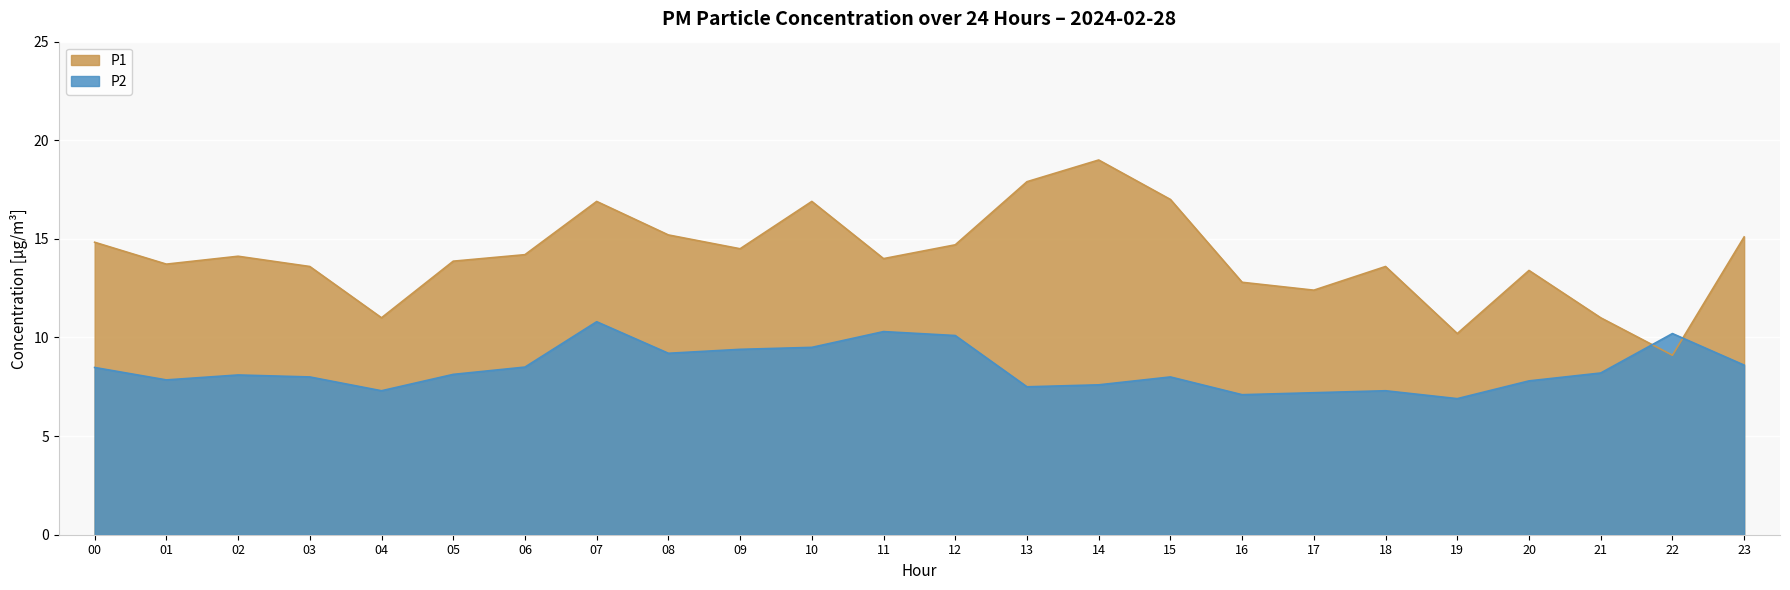

At which category is the sum across all series the highest?

07